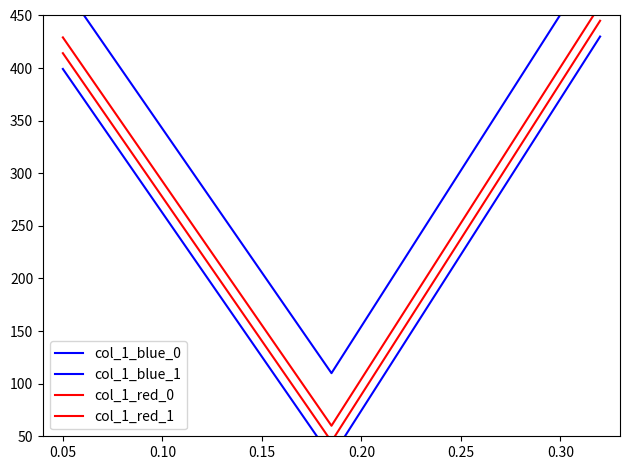

The value of col_1_blue_1 at 0.05 is 234.0. True or false?

False